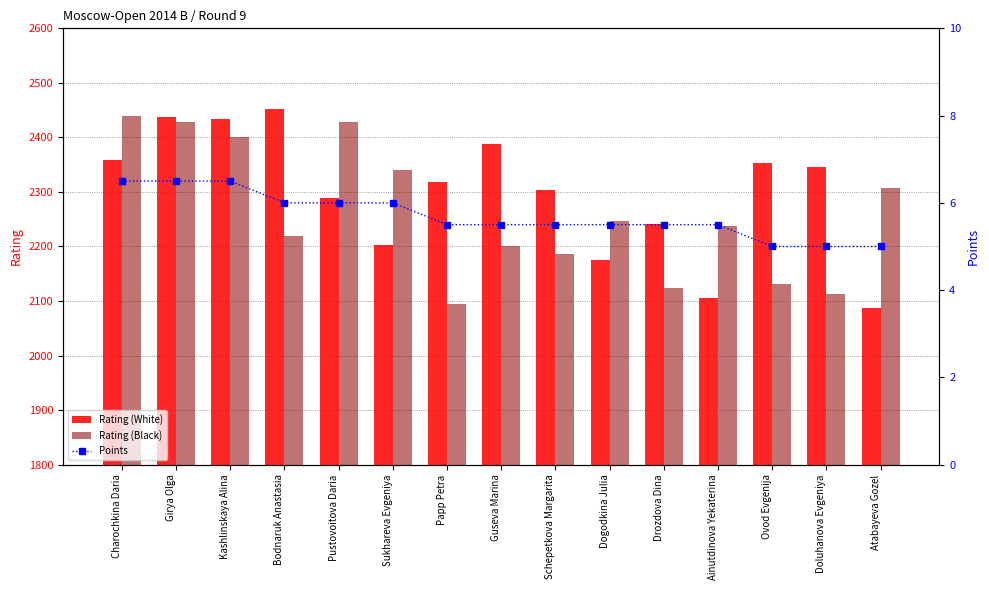

What position from the left is Kashlinskaya Alina?

3